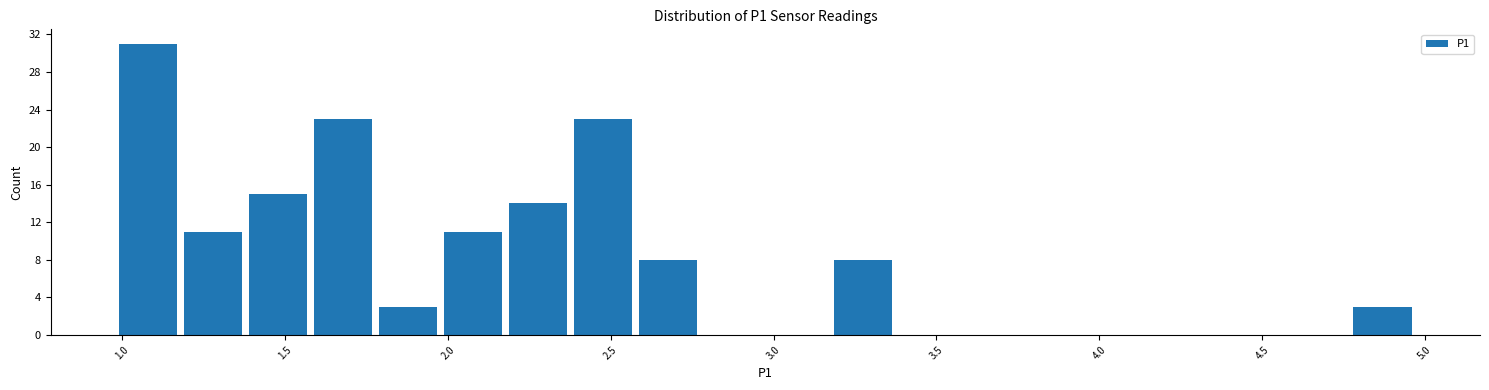

Read against the x-axis, roughly where is the centre of the tallest bar?

1.10